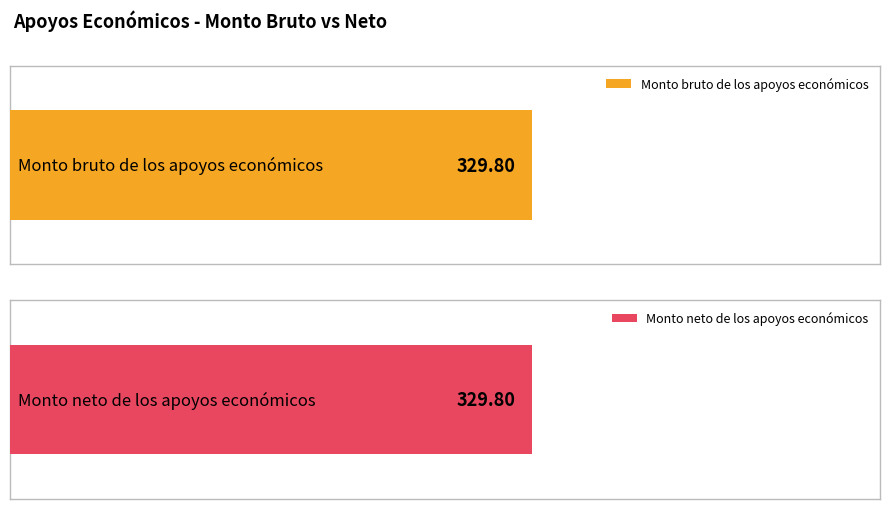

At which label does Monto neto de los apoyos económicos first exceed 289?

1